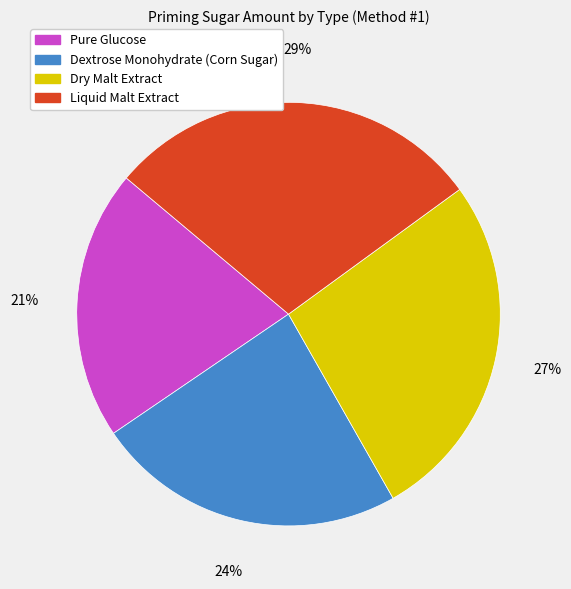

Between Dextrose Monohydrate (Corn Sugar) and Liquid Malt Extract, which is larger?

Liquid Malt Extract